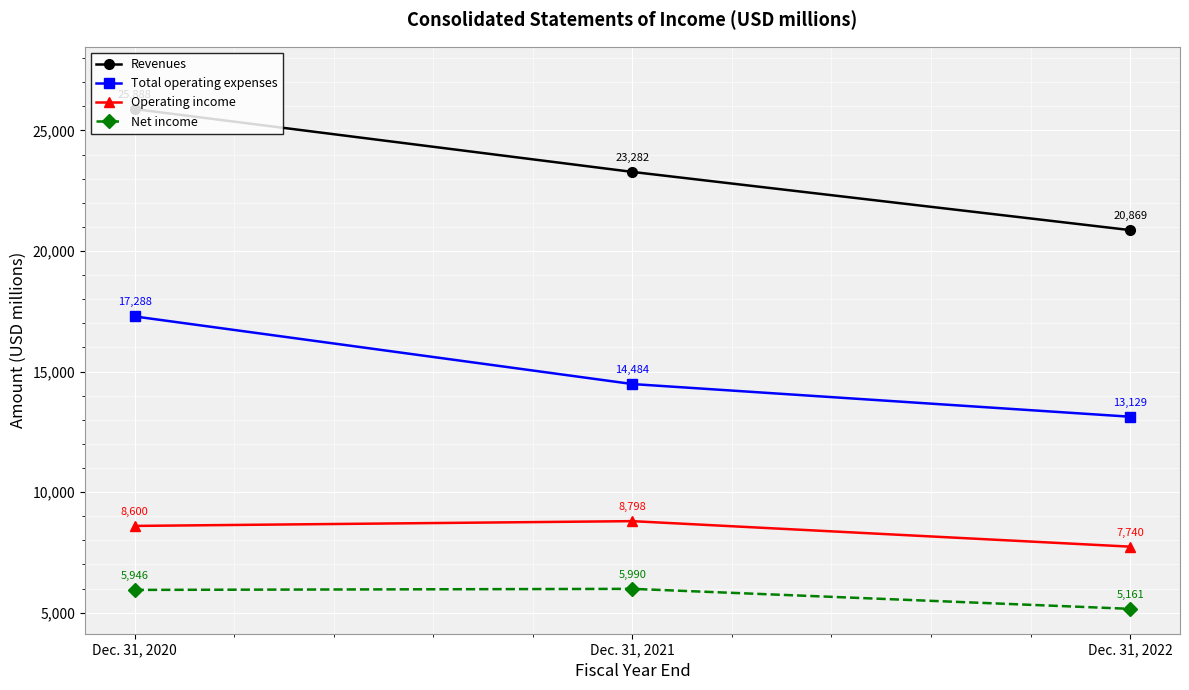

At Dec. 31, 2020, list the series in order from largest to smallest.

Revenues, Total operating expenses, Operating income, Net income